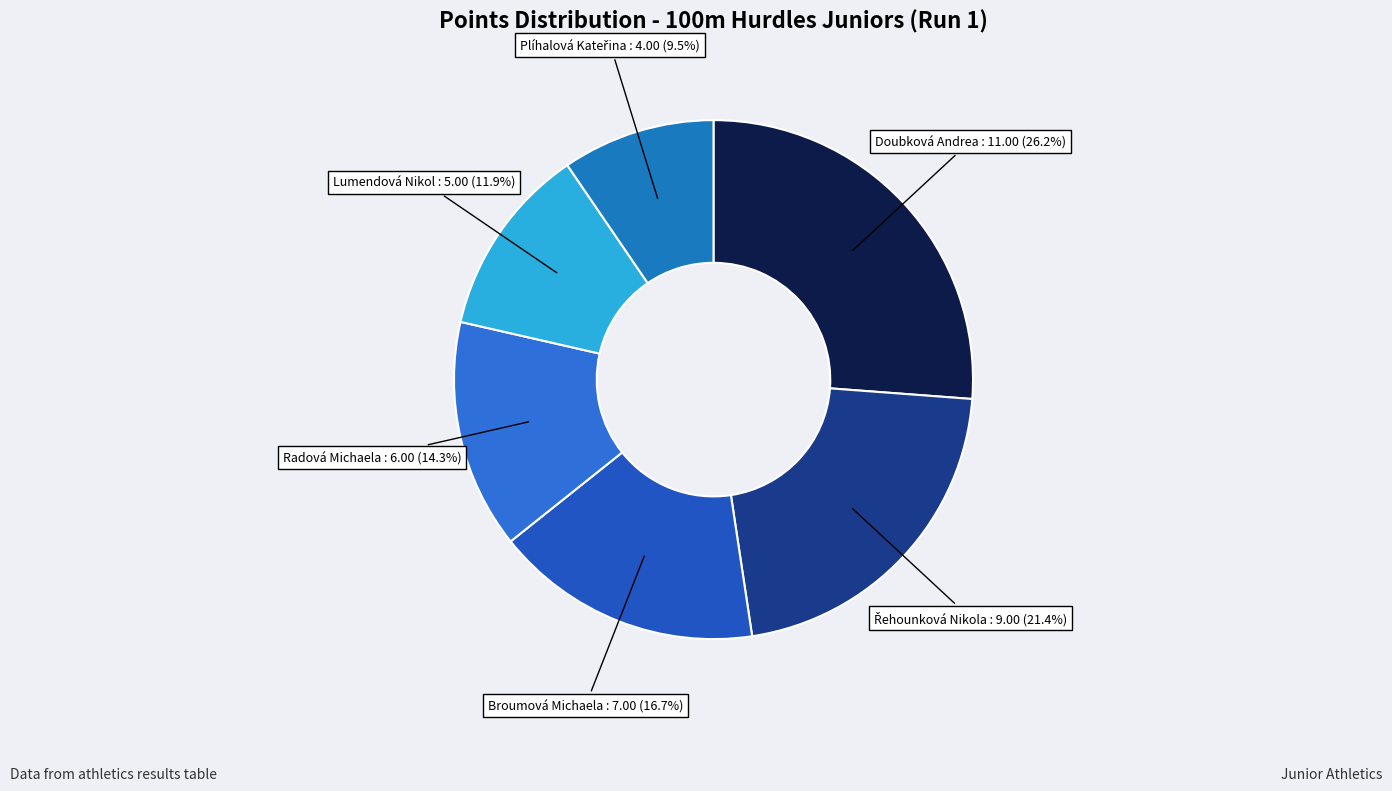

To the nearest percent, what is the difference between the Broumová Michaela and Radová Michaela slice percentages?

2%